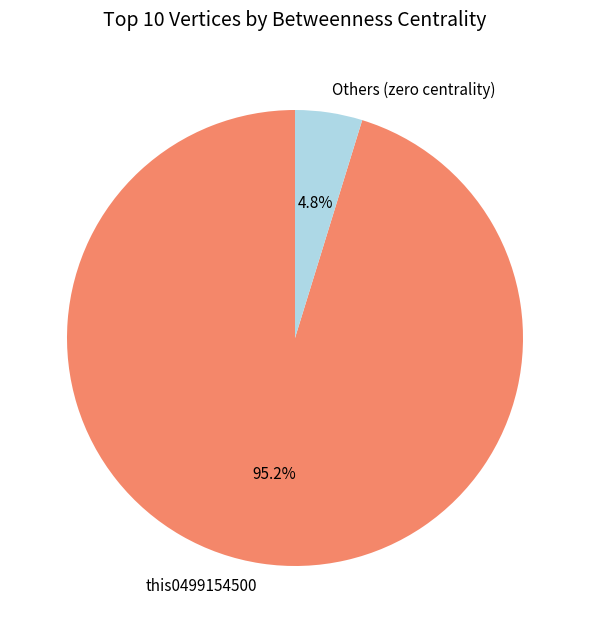

Combined, what portion of the pie is Others (zero centrality) and this0499154500?

100.0%